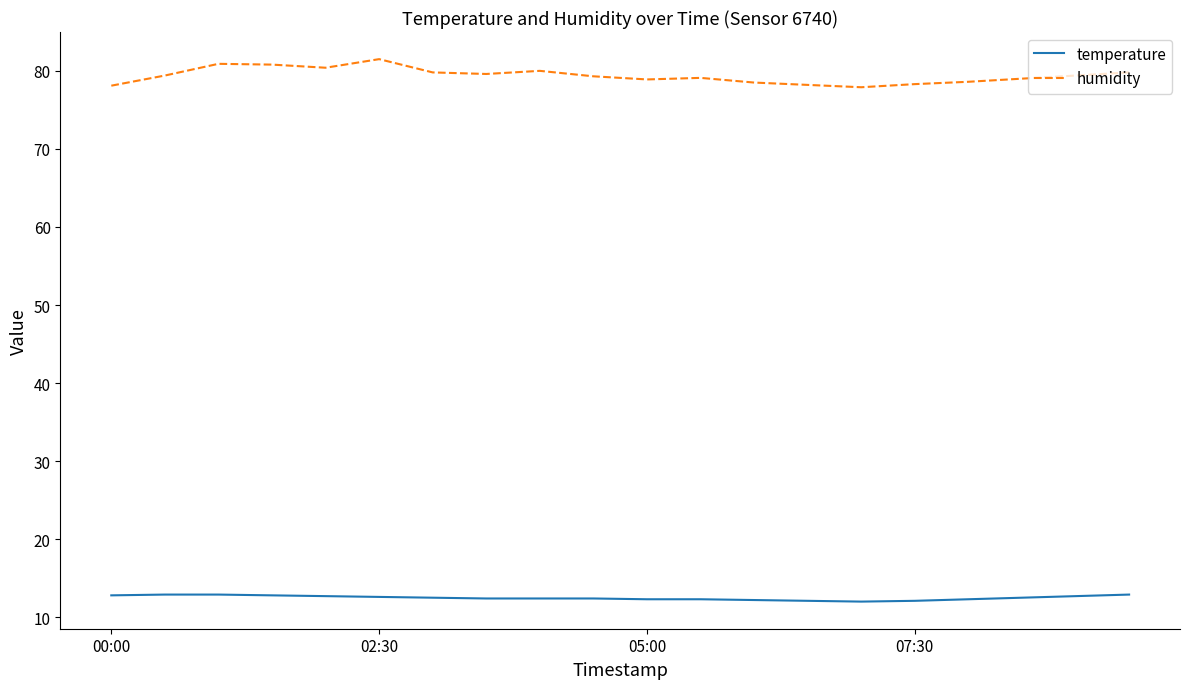

True or false: humidity and temperature intersect in this chart.

False